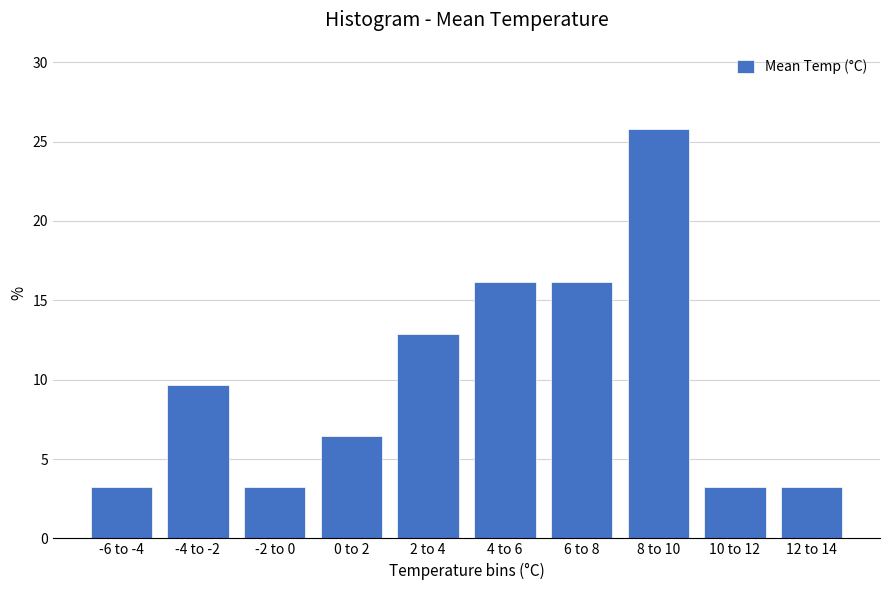

Reading right to left, transcribe all the data shown in this chart.

12 to 14=3.2	10 to 12=3.2	8 to 10=25.8	6 to 8=16.1	4 to 6=16.1	2 to 4=12.9	0 to 2=6.5	-2 to 0=3.2	-4 to -2=9.7	-6 to -4=3.2